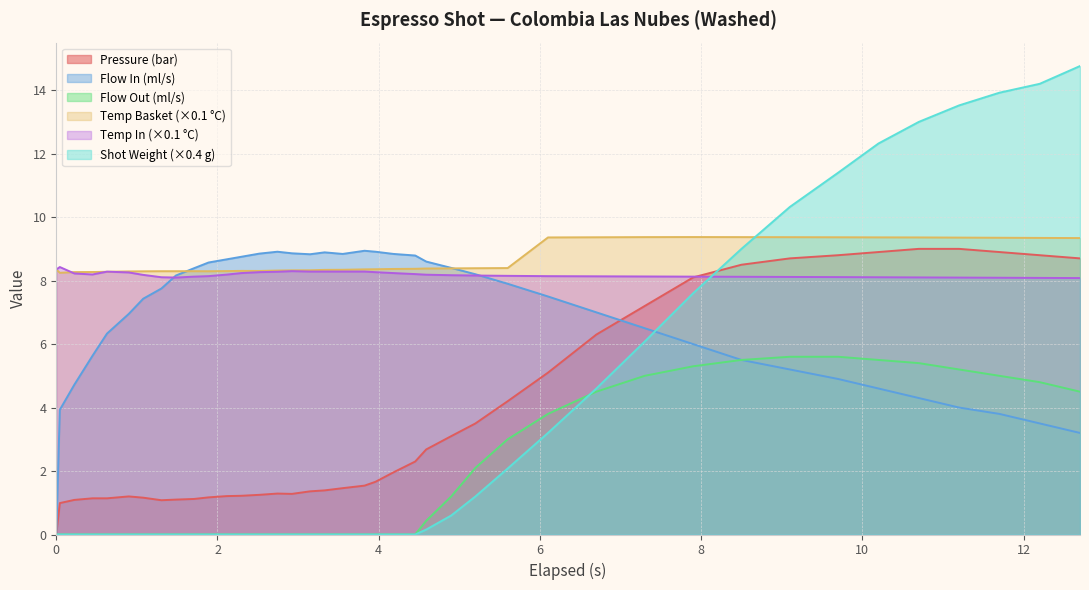

Which series has the largest range (max minus min)?

Shot Weight (×0.4 g)